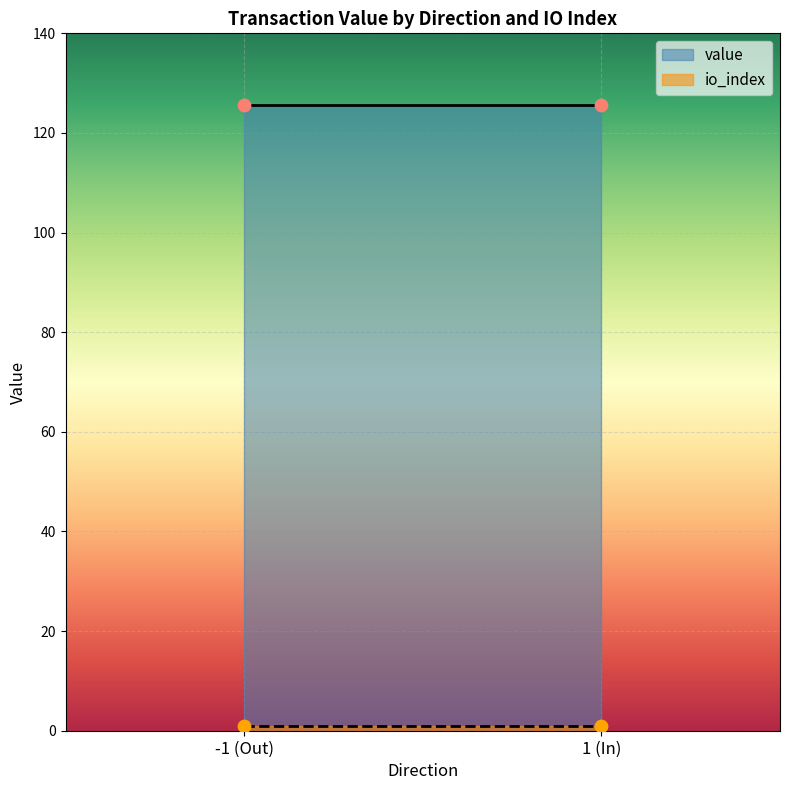

Which series reaches the minimum Y coordinate?

io_index